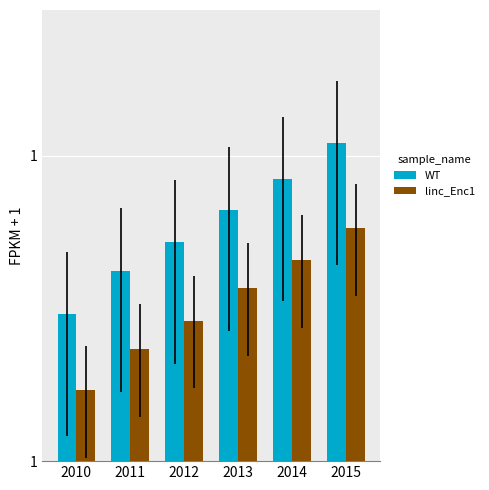

At how many categories does at least one series exceed 587296?

3